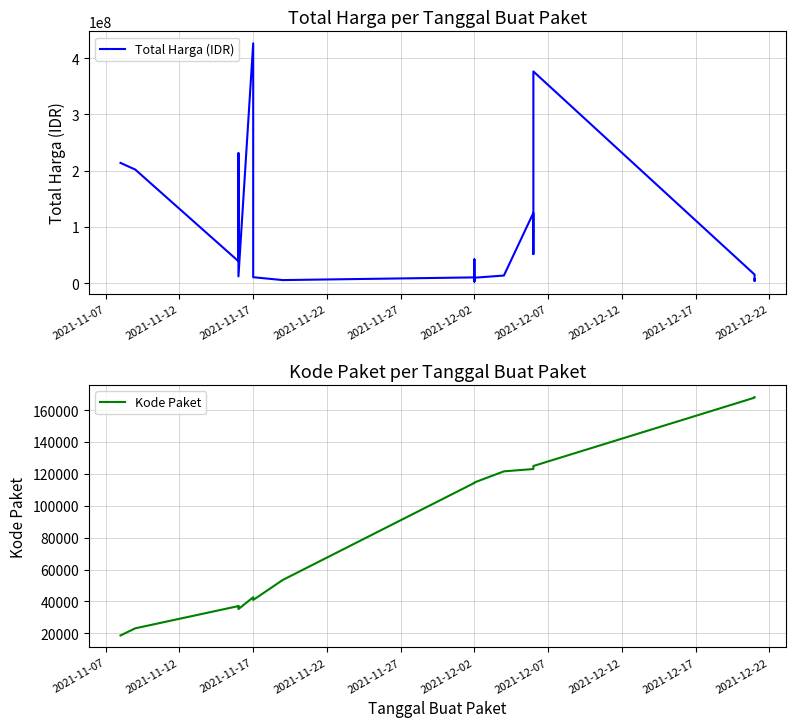

In Total Harga (IDR), how many points are higher than both neighbors (excluding endpoints)?

6